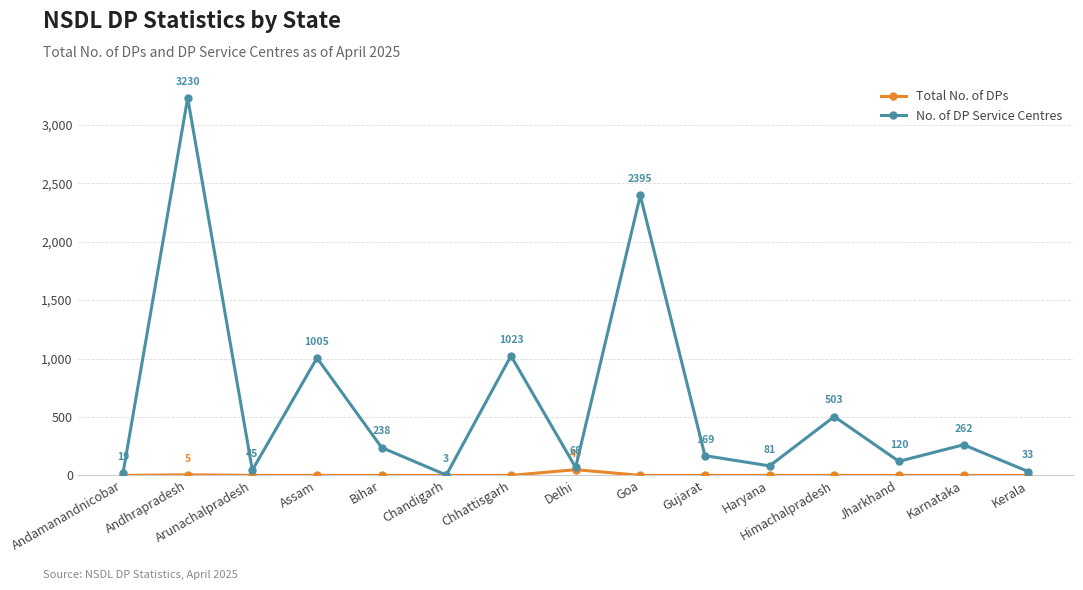

What is the label of the 6th point from the left?

Chandigarh